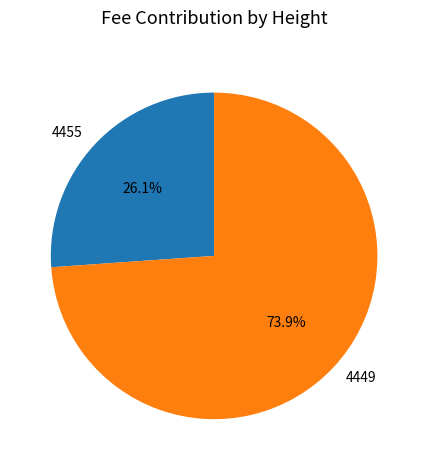

To the nearest percent, what is the difference between the largest and smallest slice percentages?

48%